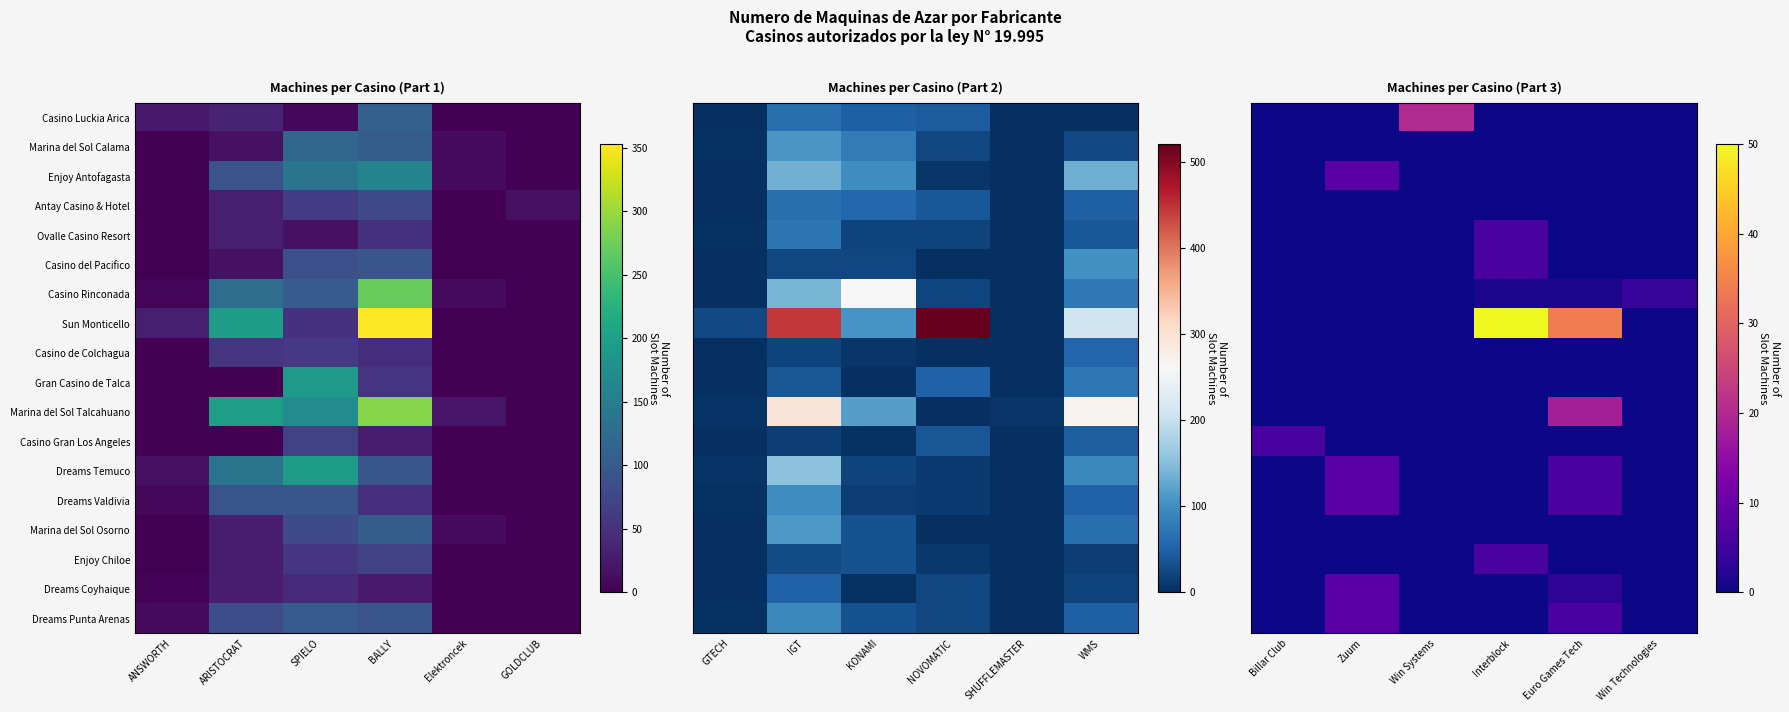

Which label corresponds to the smallest value in the chart?

Billar Club